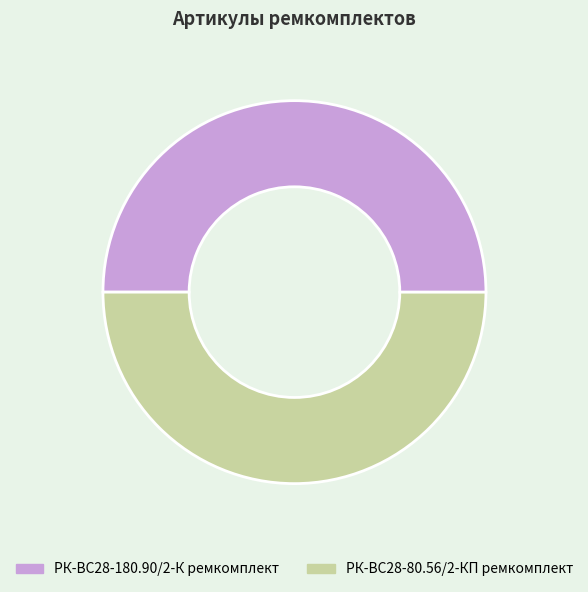

What is the ratio of the value at РК-ВС28-180.90/2-К ремкомплект to the value at РК-ВС28-80.56/2-КП ремкомплект?

1.0